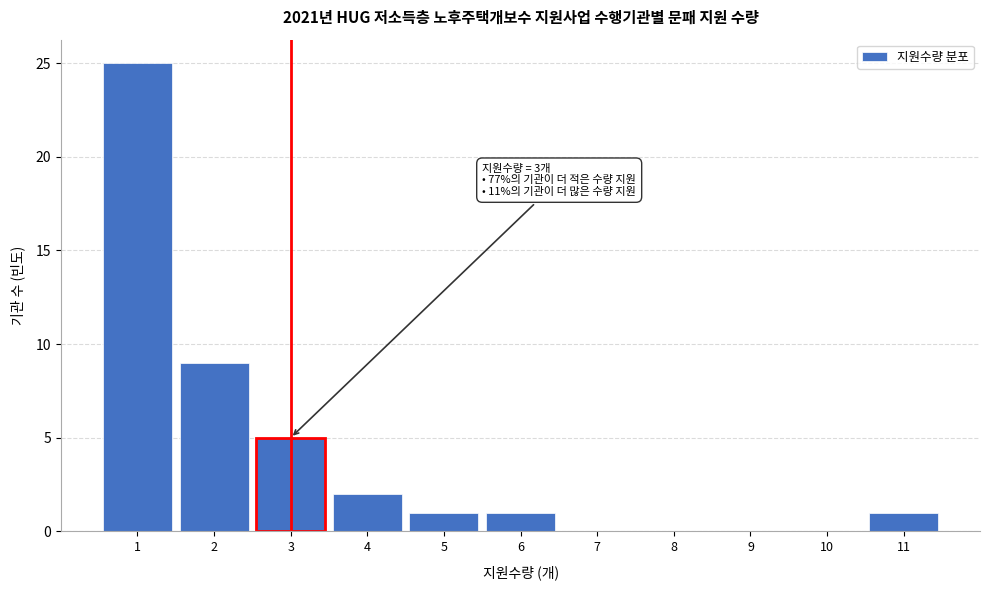

Reading left to right, list all the values displayed in this chart.

1=25	2=9	3=5	4=2	5=1	6=1	7=0	8=0	9=0	10=0	11=1